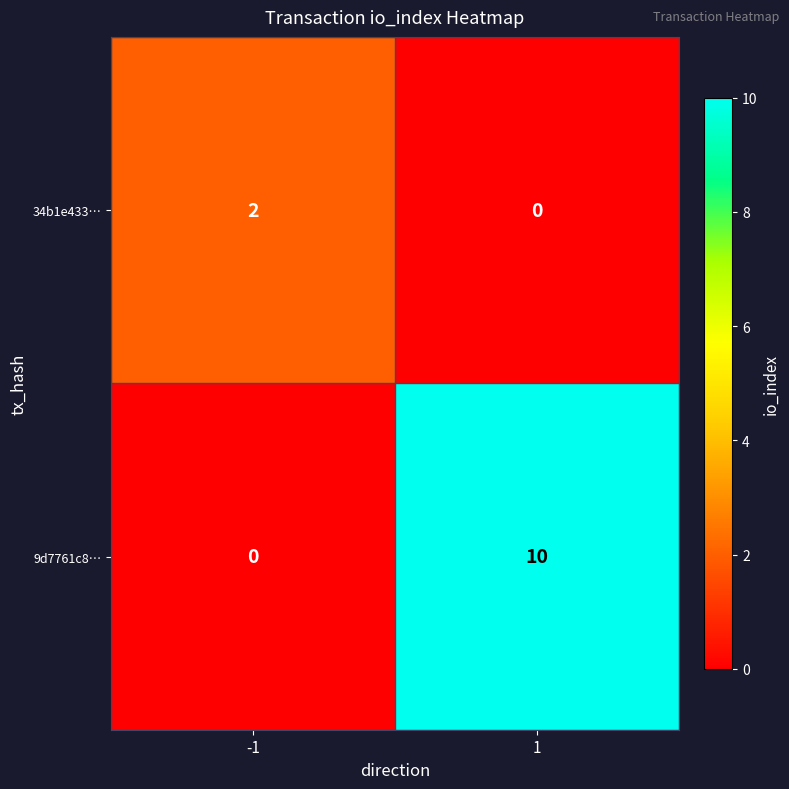

Which series changed the most between -1 and 1?

9d7761c8…